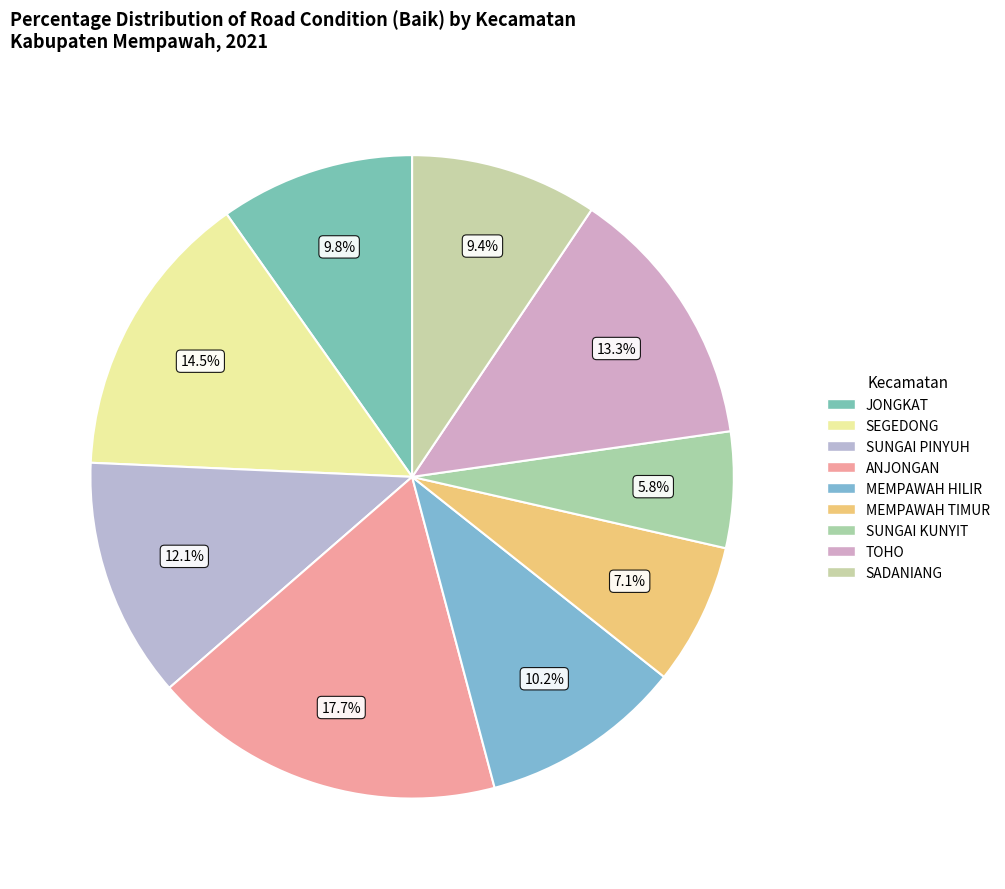

How many slices are in this pie chart?

9